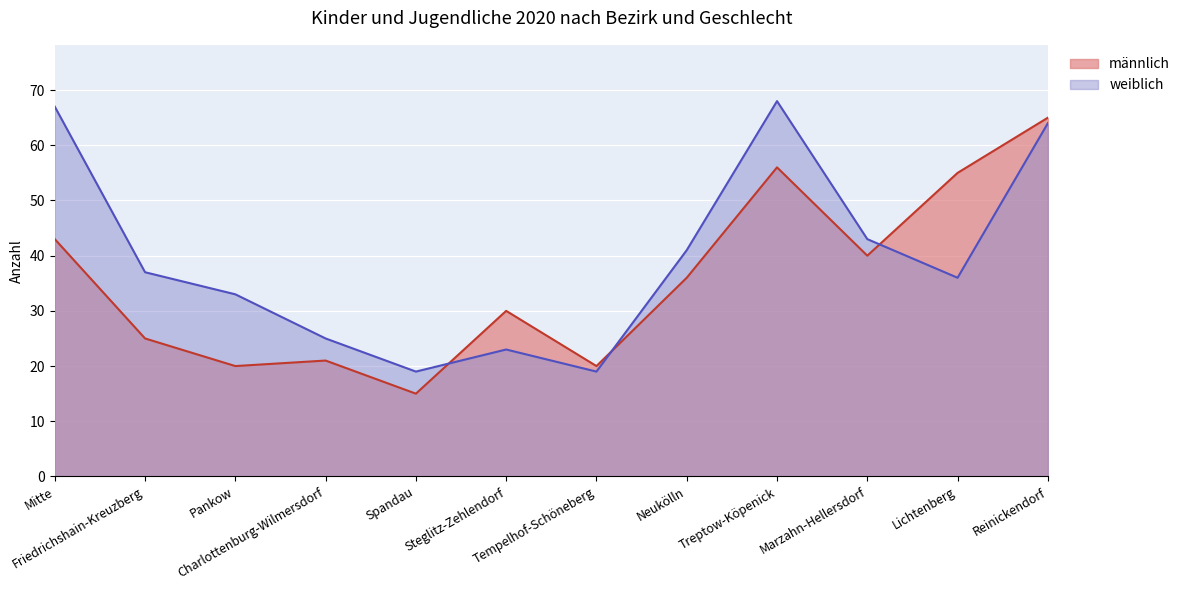

What is the label of the 6th point from the right?

Tempelhof-Schöneberg